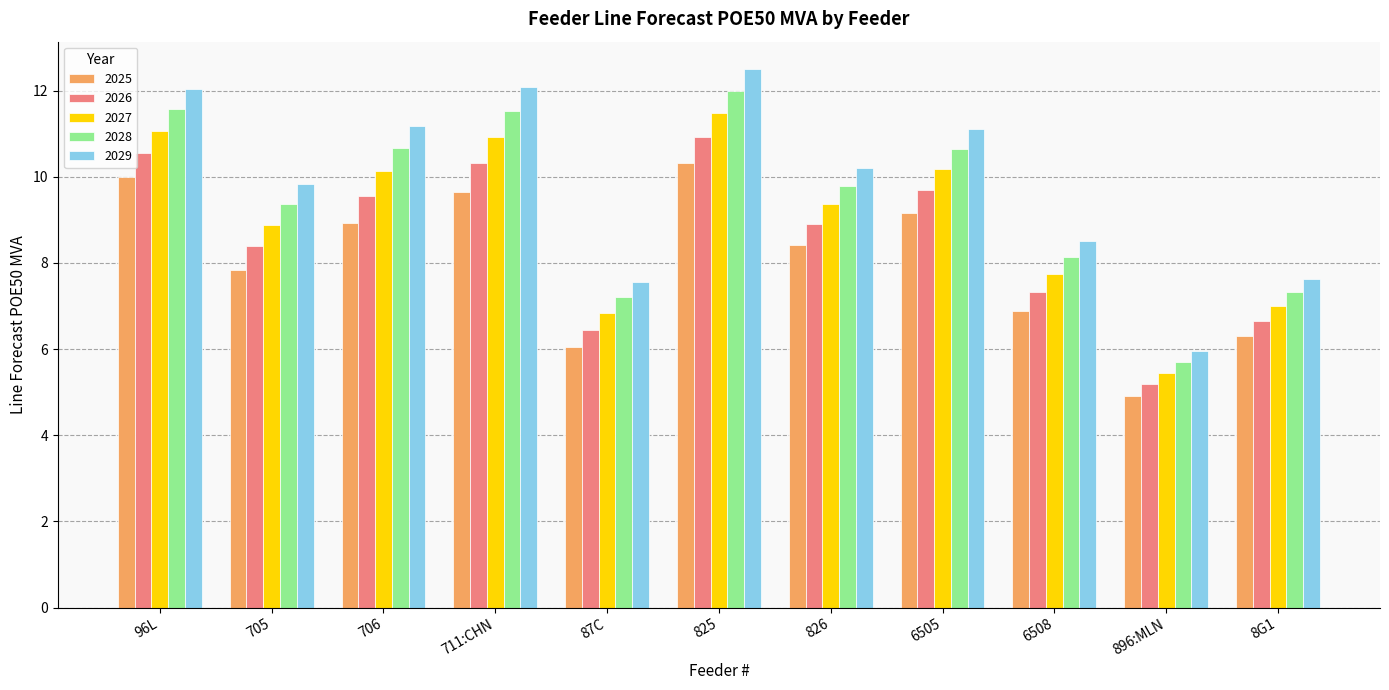

Rank the series by their average value, from highest to lowest.

2029, 2028, 2027, 2026, 2025